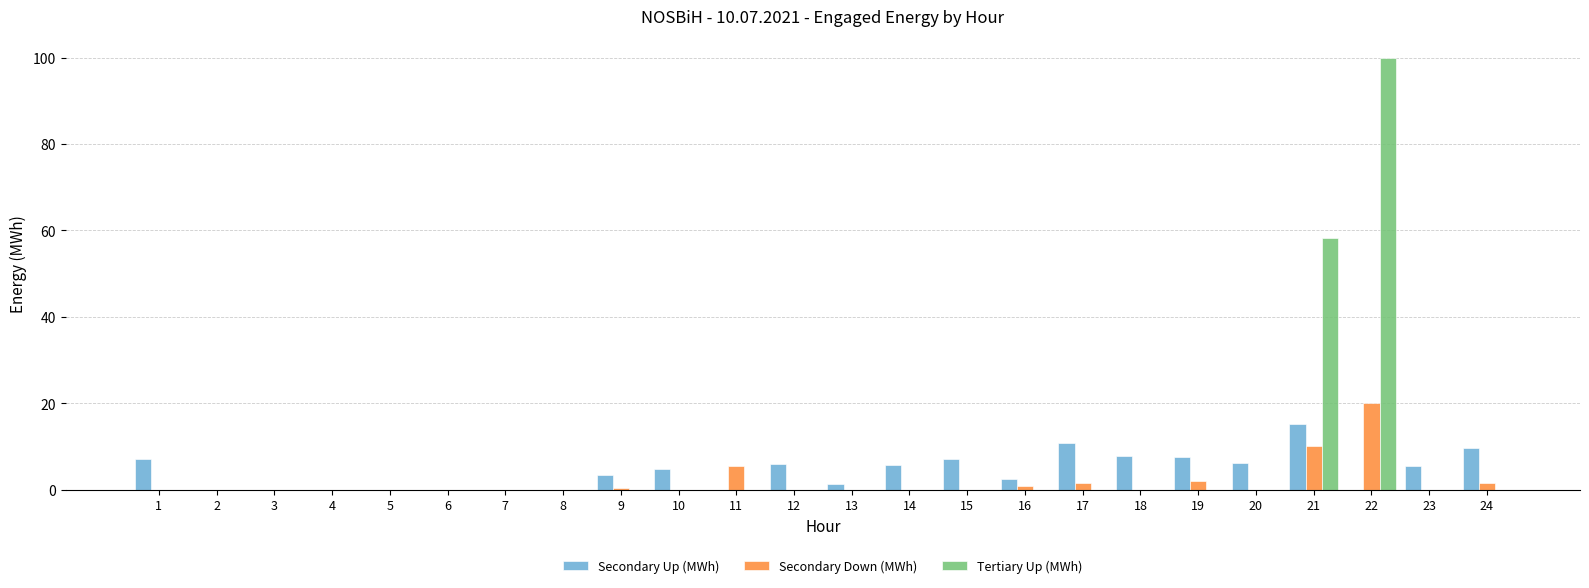

What is the difference between the Secondary Up (MWh) values at 10 and 13?

3.6